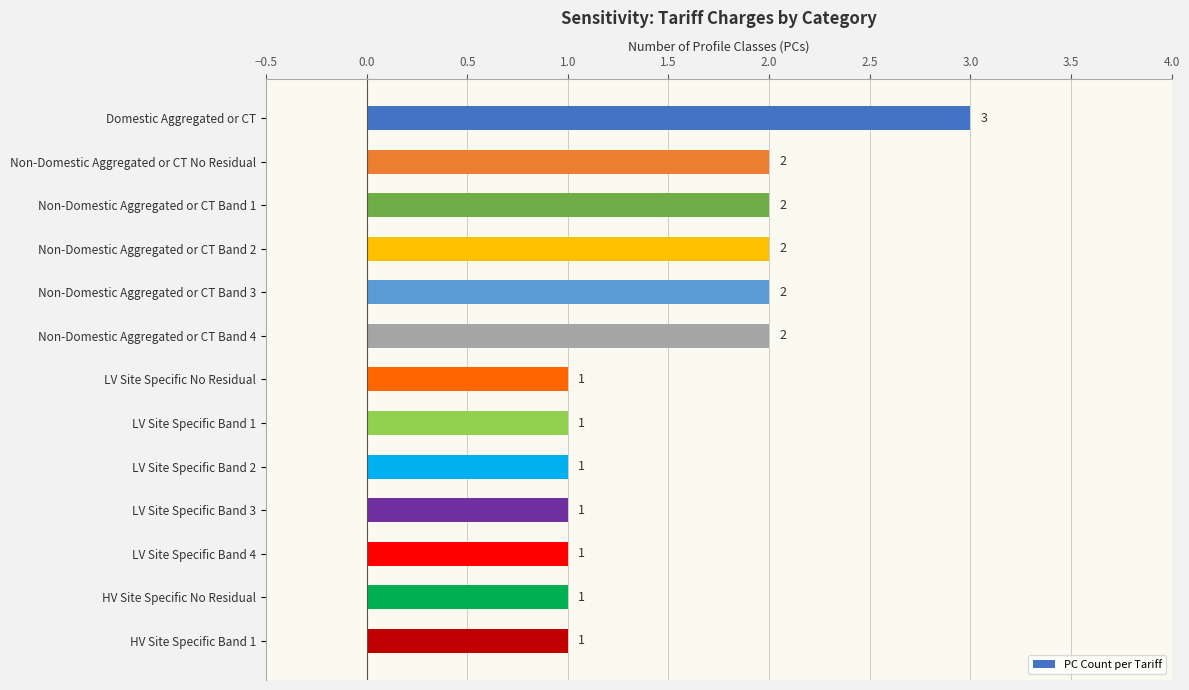

What is the sum of all values?

20